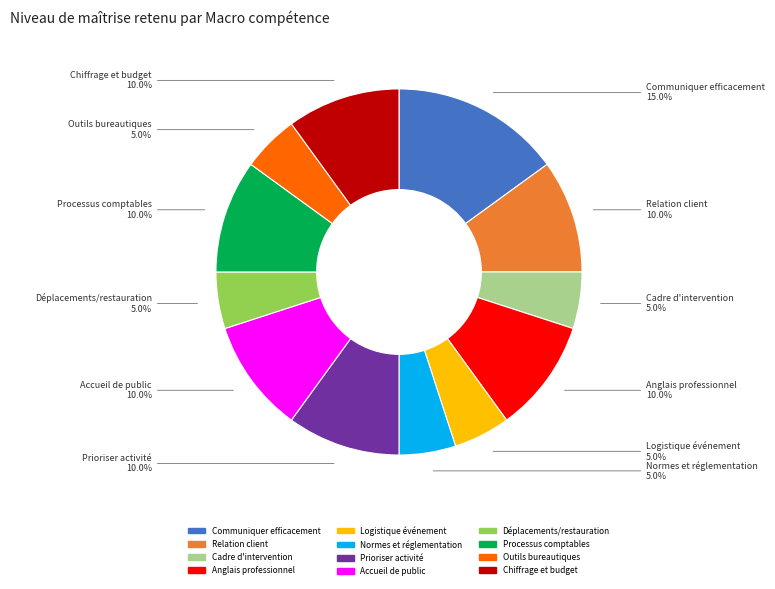

Is there a majority slice in this chart?

No